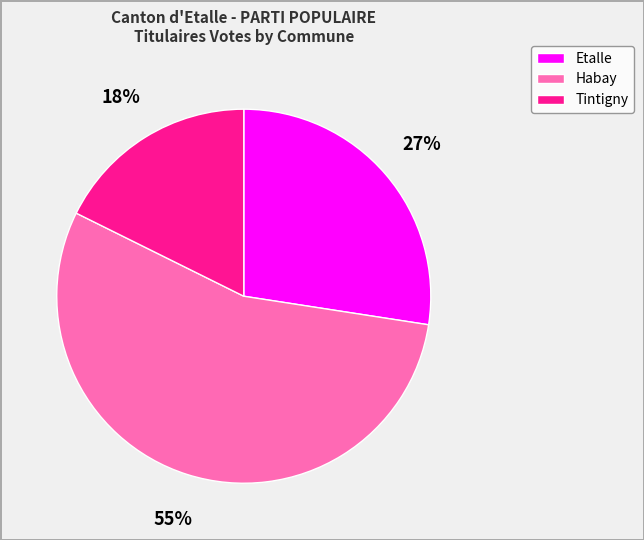

Do Tintigny and Habay together represent more than half of the pie?

Yes